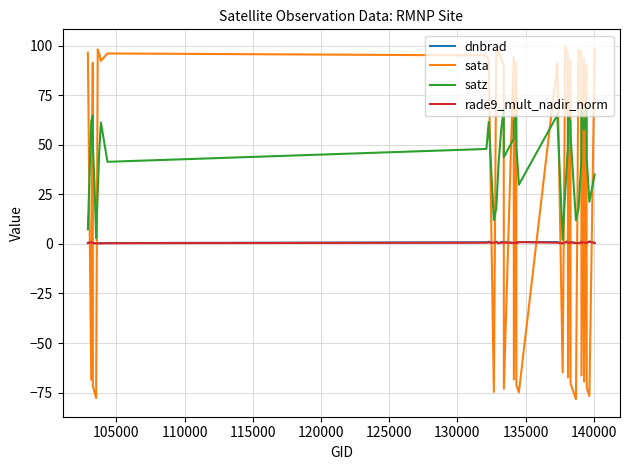

Which series has the largest total across all categories?

satz